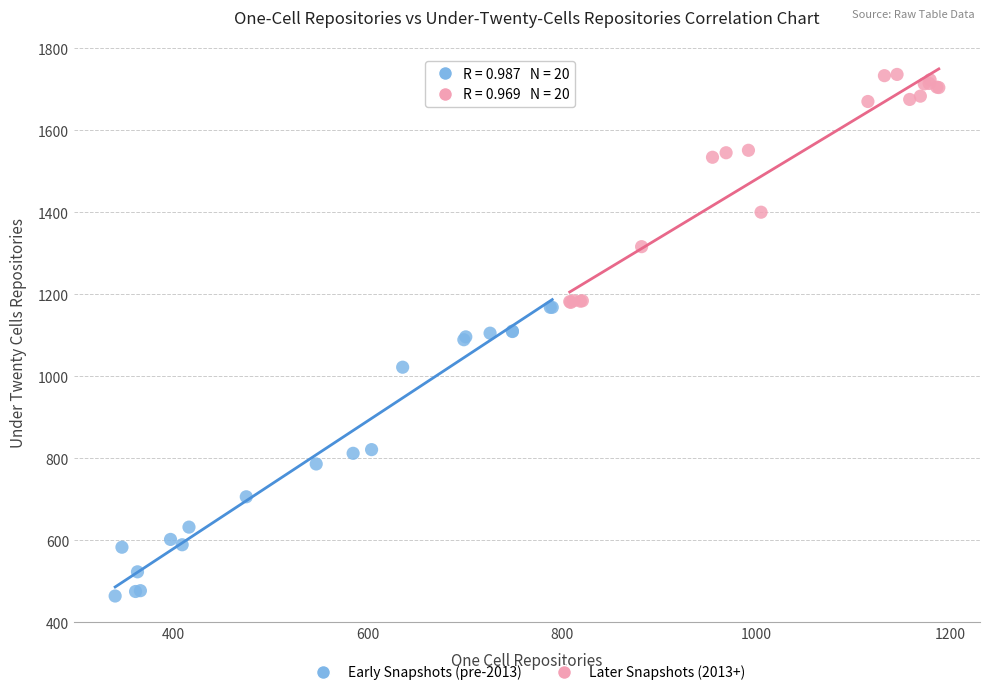

Which series reaches the maximum Y coordinate?

Later Snapshots (2013+)